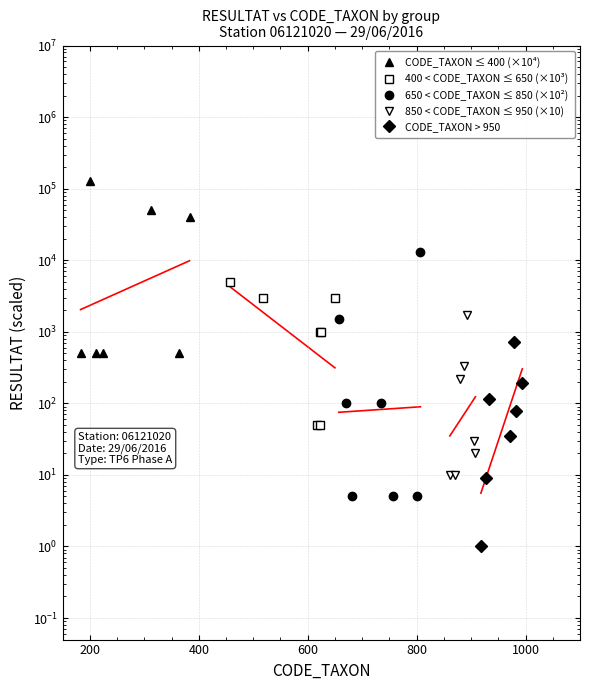

How many data points does each series have?

7